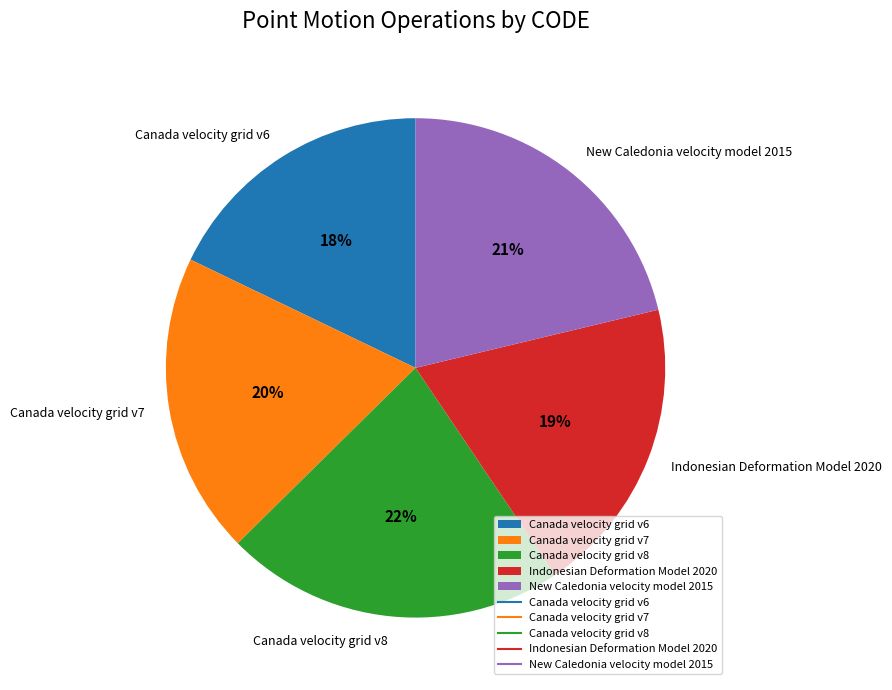

To the nearest percent, what percentage of the pie is Indonesian Deformation Model 2020?

19%